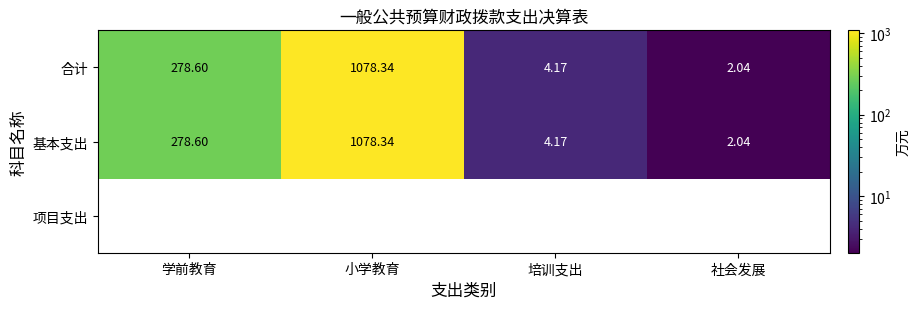

How many distinct data groups are displayed?

3